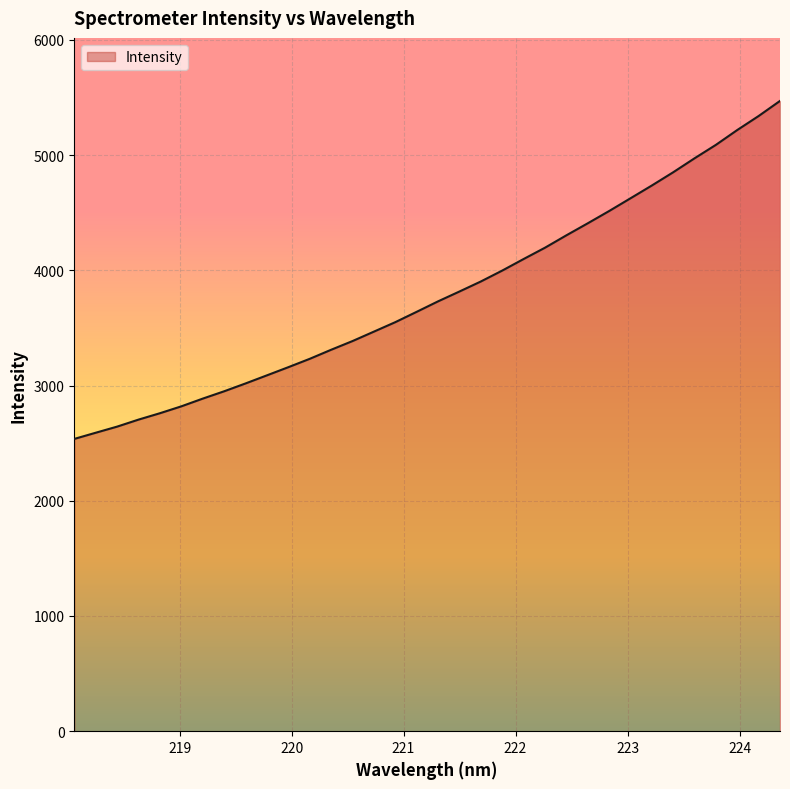

What is the difference between the maximum and minimum values?

2933.6